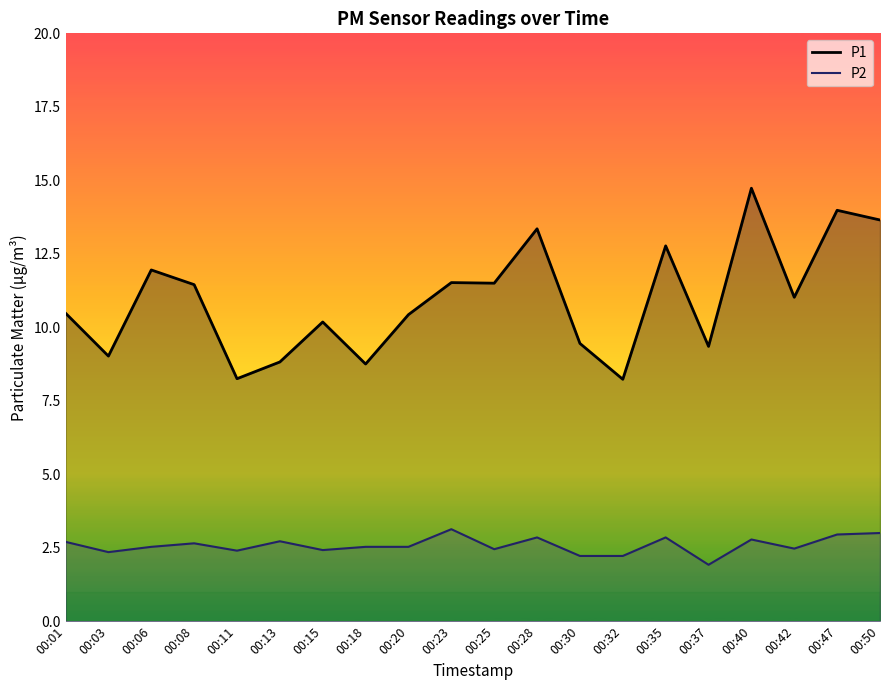

How many lines are shown in the chart?

2